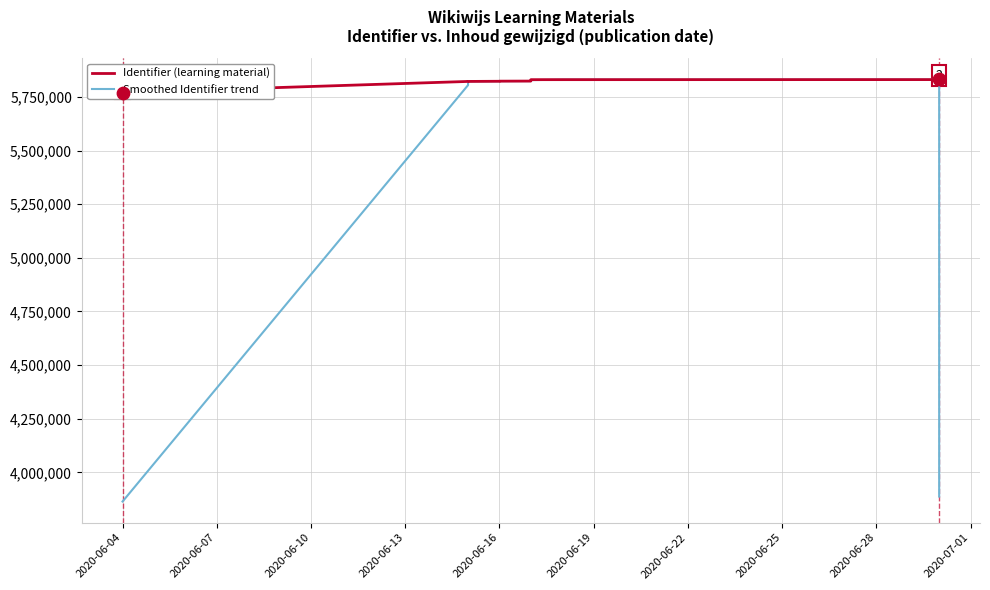

What is the total value across all series at 2020-06-04?

9633952.3